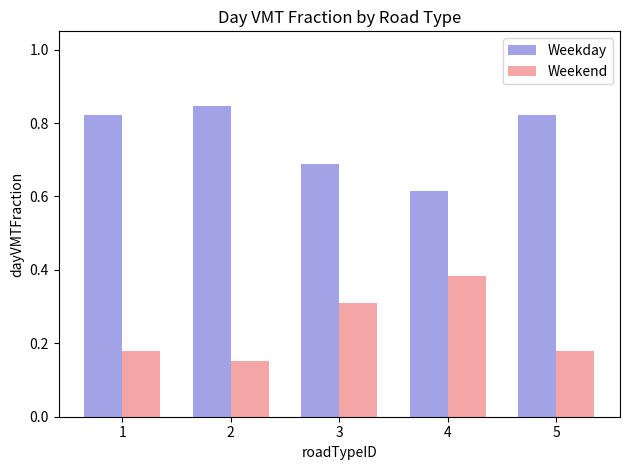

Count the Weekend values in the range 0 to 1.

5